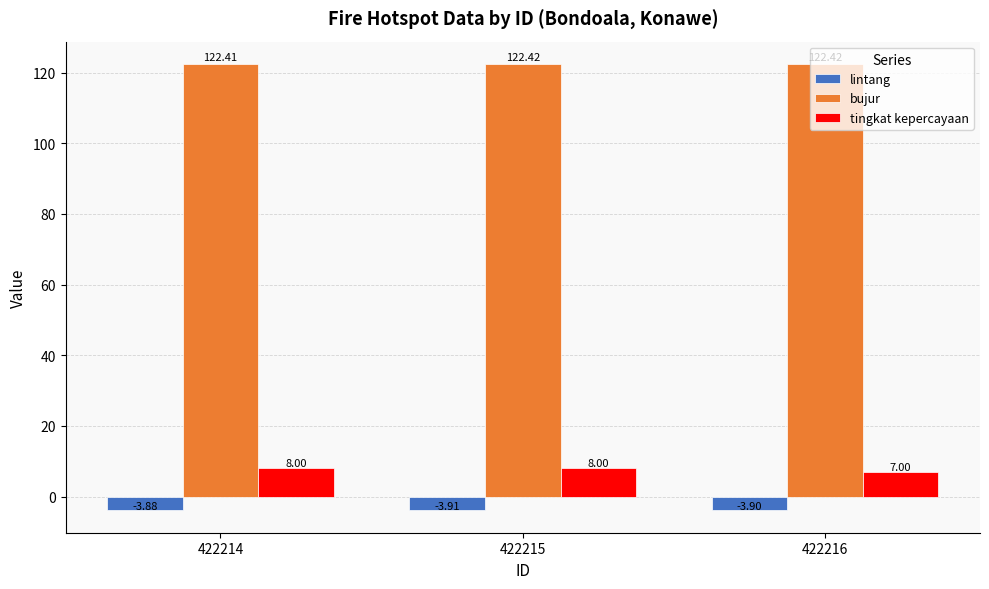

List the series in order of their peak value, highest first.

bujur, tingkat kepercayaan, lintang